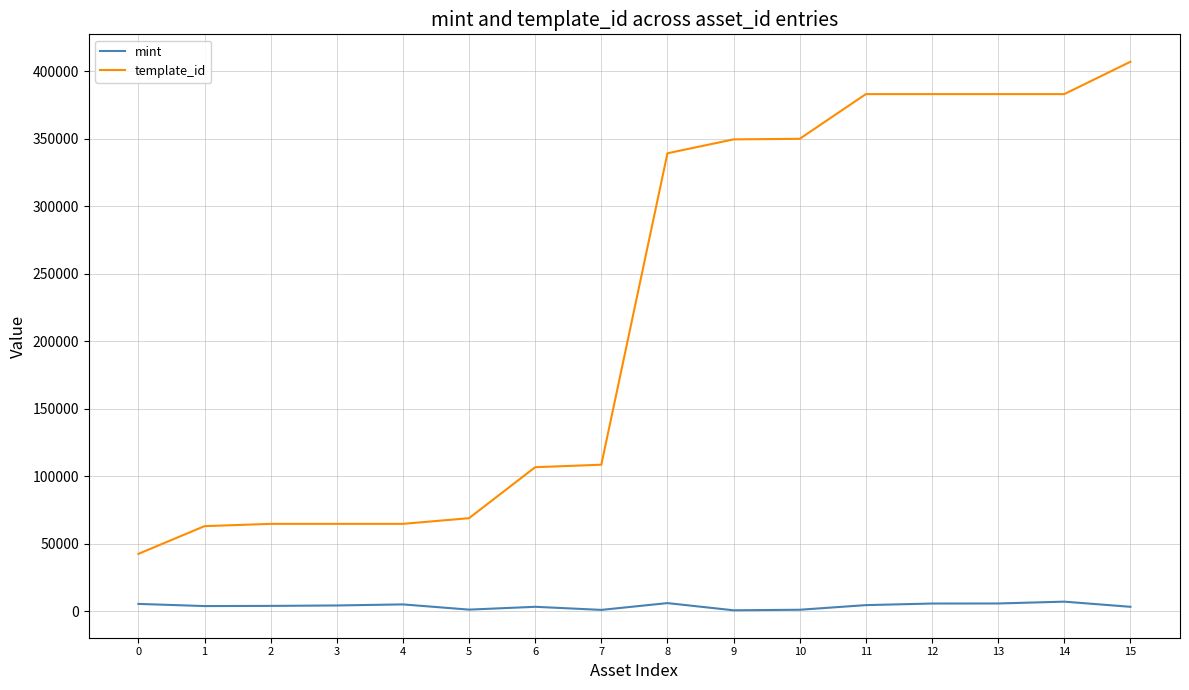

The value of template_id at 5 is 30275. True or false?

False